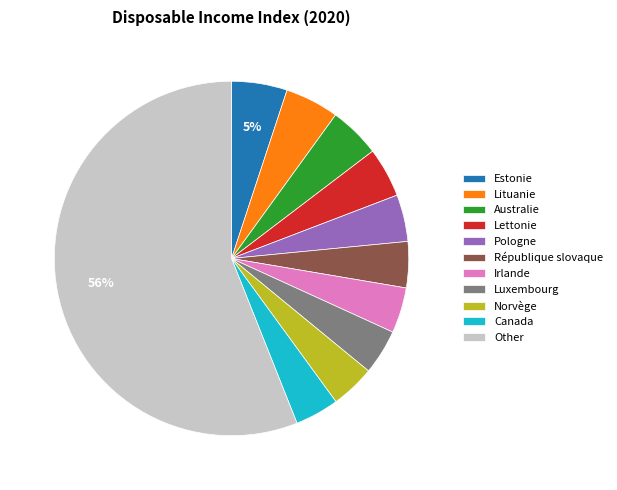

Is it true that Luxembourg is 16% of the pie?

False